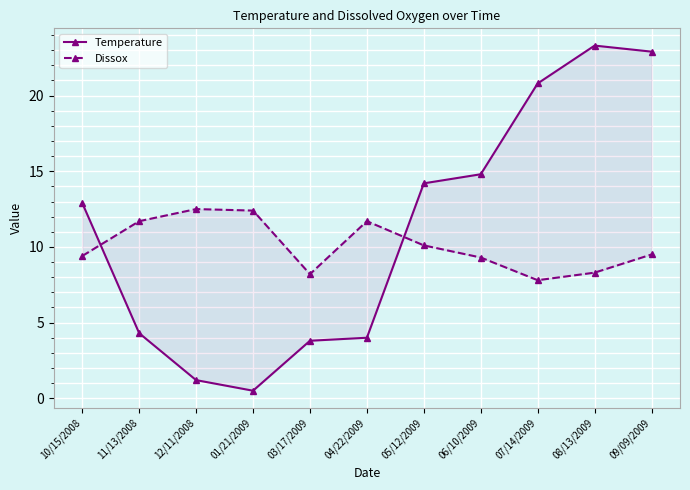

What is the label of the 7th point from the left?

05/12/2009